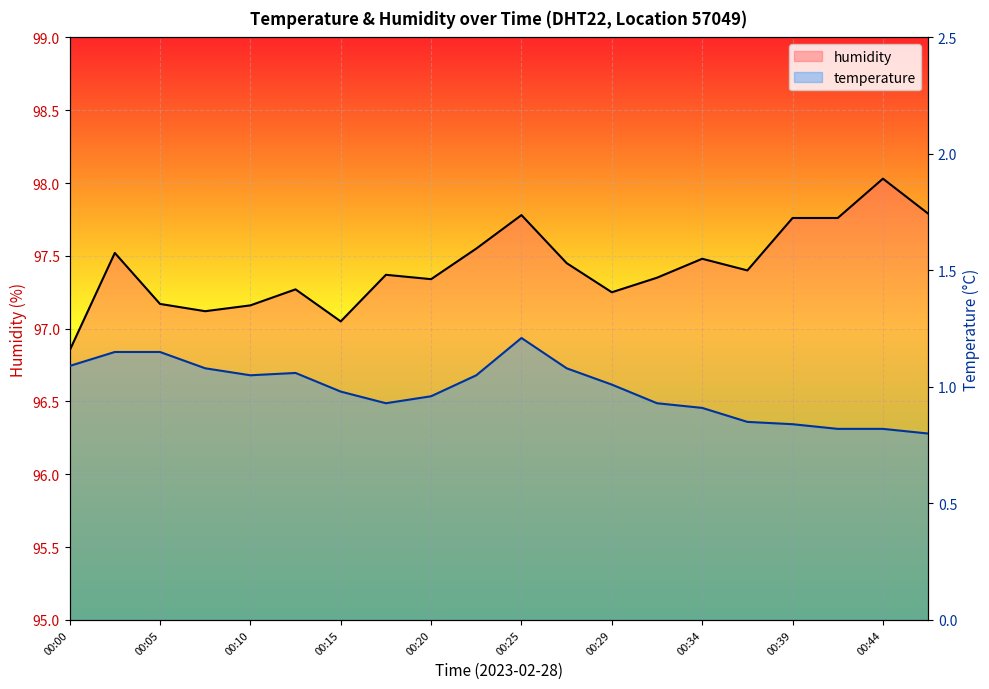

At which category does temperature reach its first local valley?

00:10